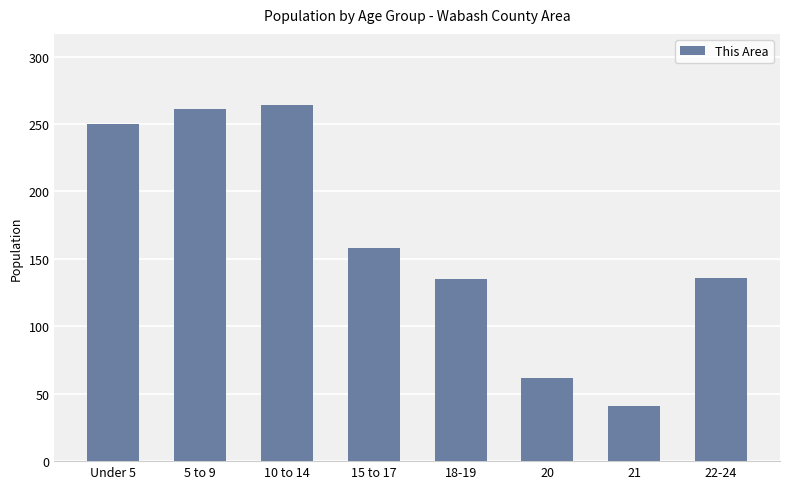

What is the label of the 5th bar from the right?

15 to 17